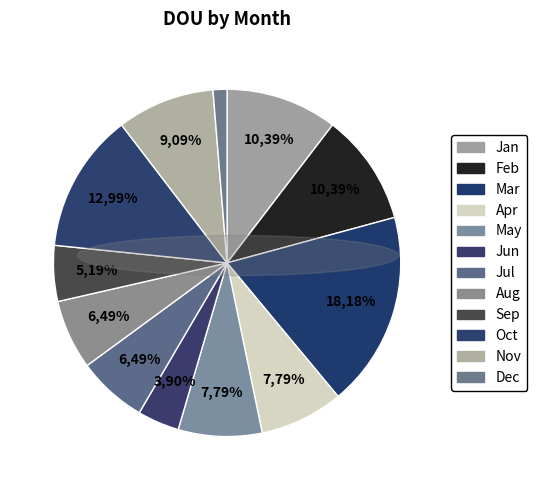

To the nearest percent, what portion does Apr represent?

8%